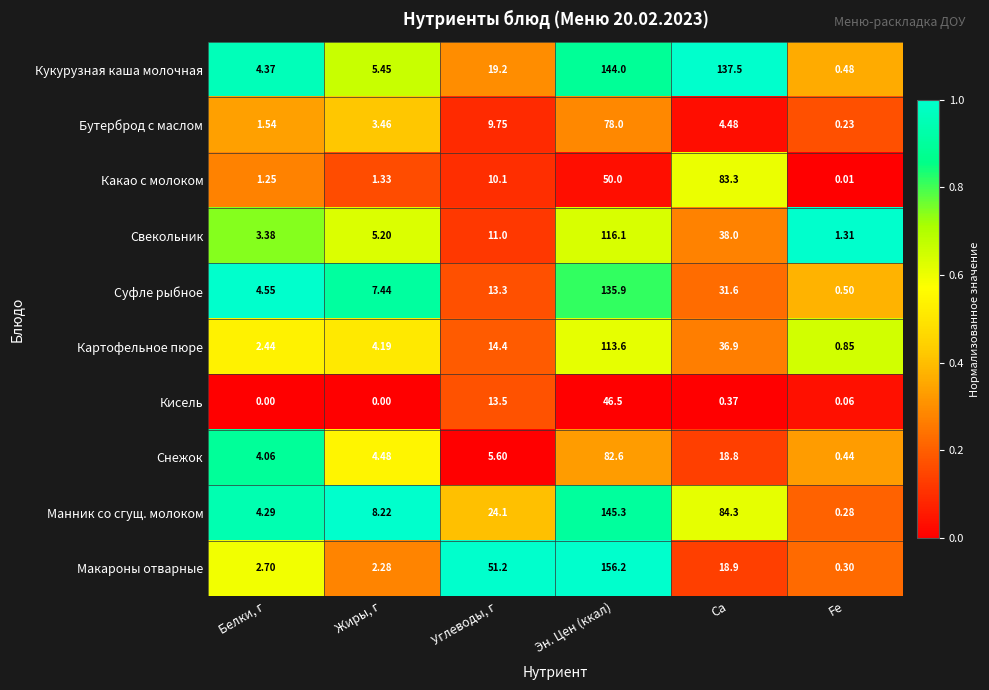

Where does the Макароны отварные series first go above 18?

Углеводы, г